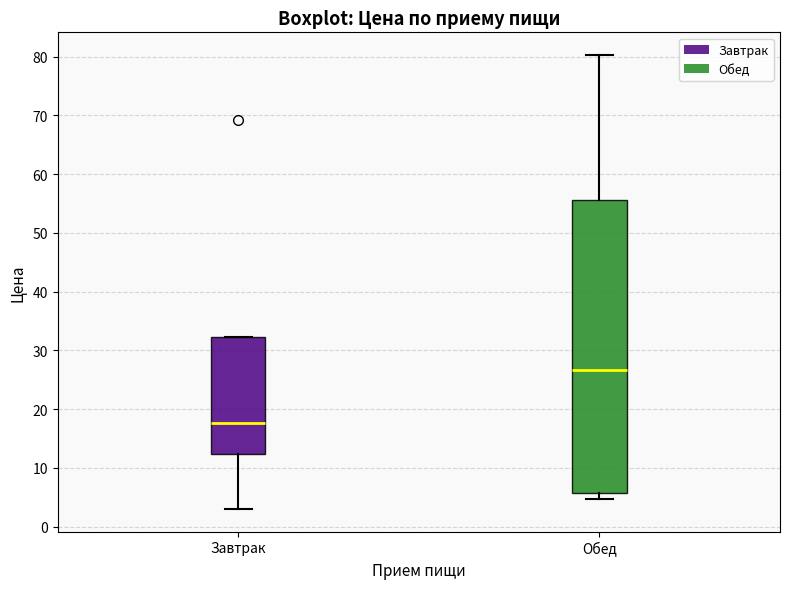

Which box has the highest median line?

Обед